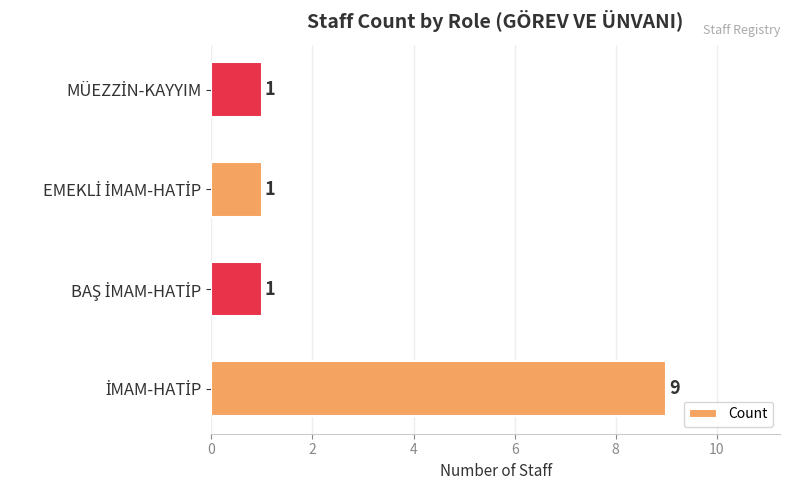

Count the number of values greater than 1.

1